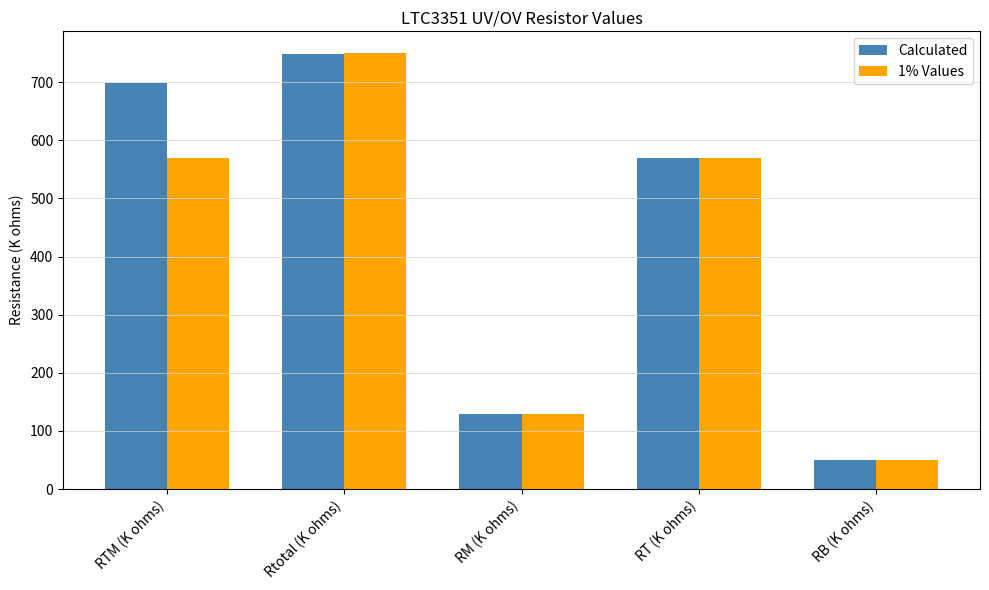

The value of Calculated at RM (K ohms) is 180.6. True or false?

False